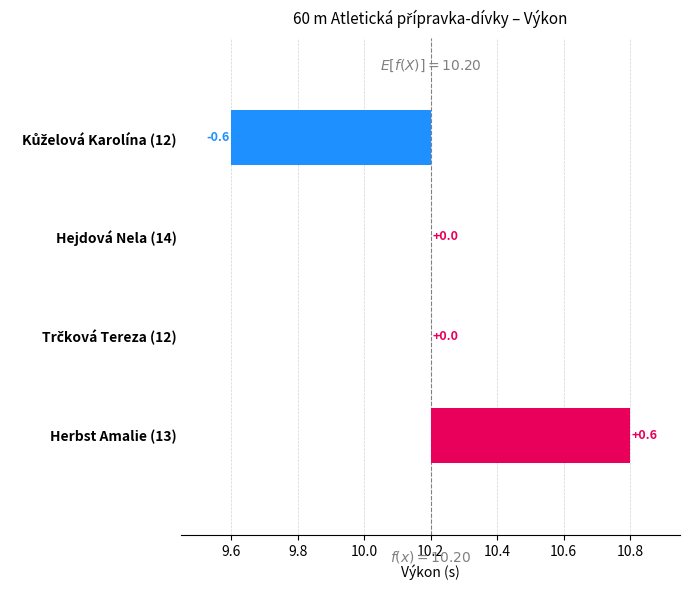

Is it true that the value at Trčková Tereza (12) is 10.2?

True